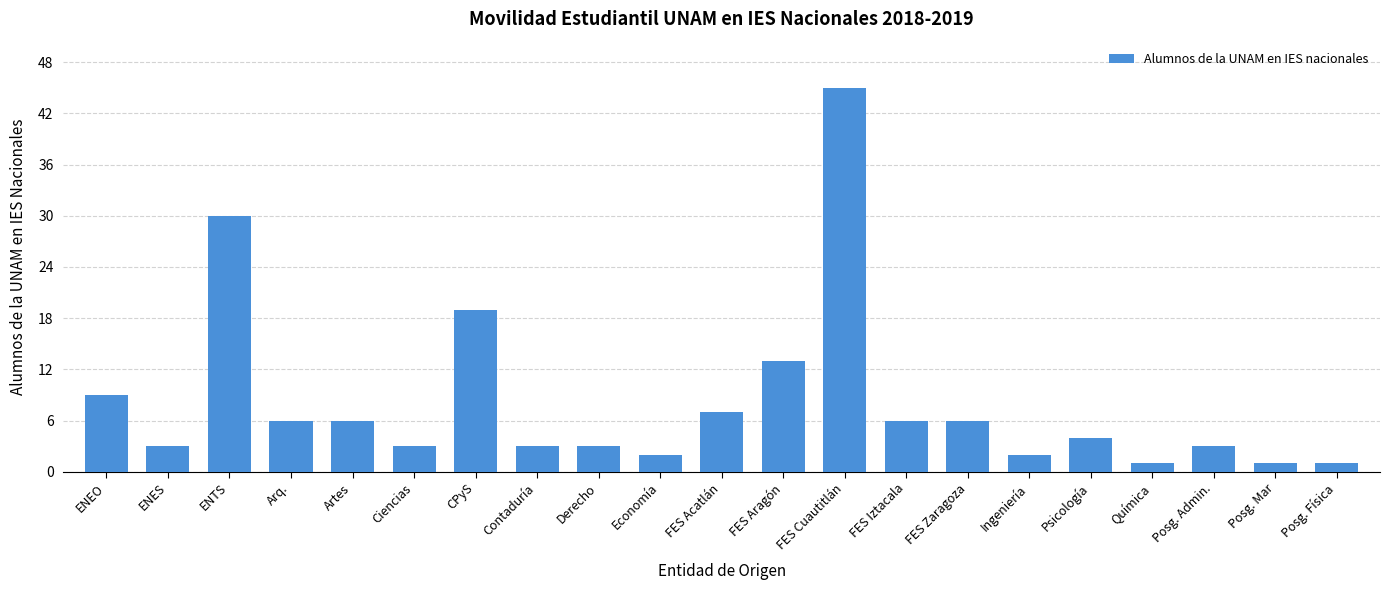

At which label is the value closest to 23?

CPyS